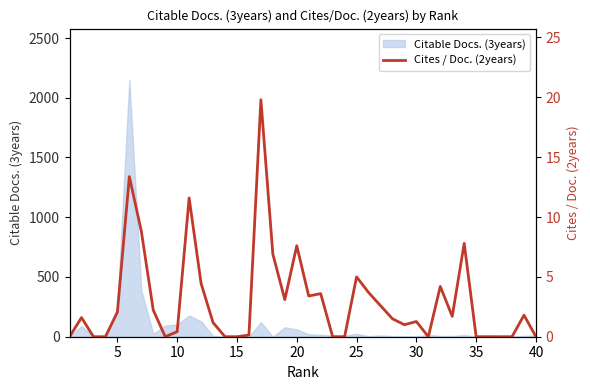

True or false: the data shows 3.6 at 21.

True